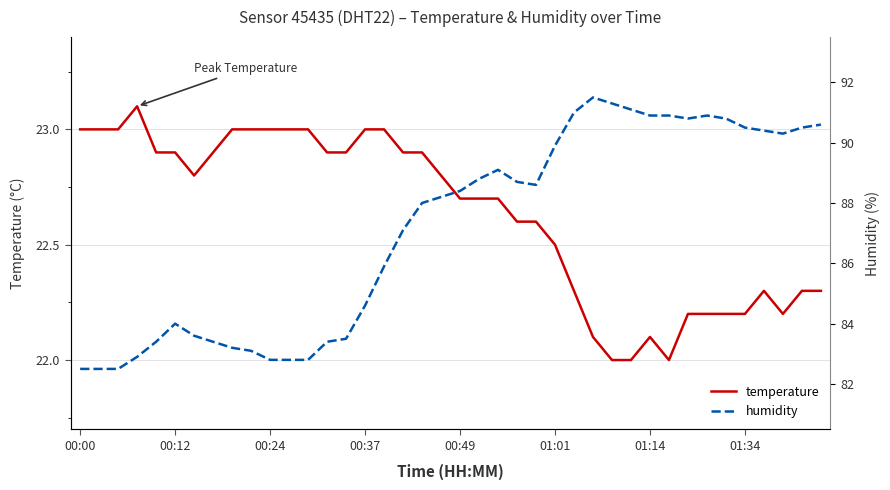

How many distinct data groups are displayed?

2